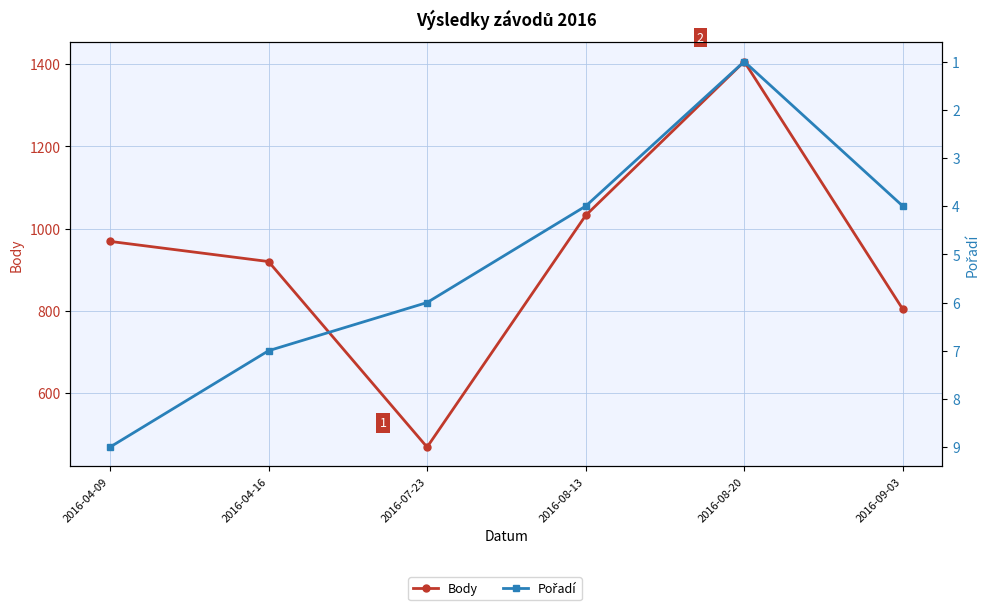

Where is the first local minimum for Body?

2016-07-23